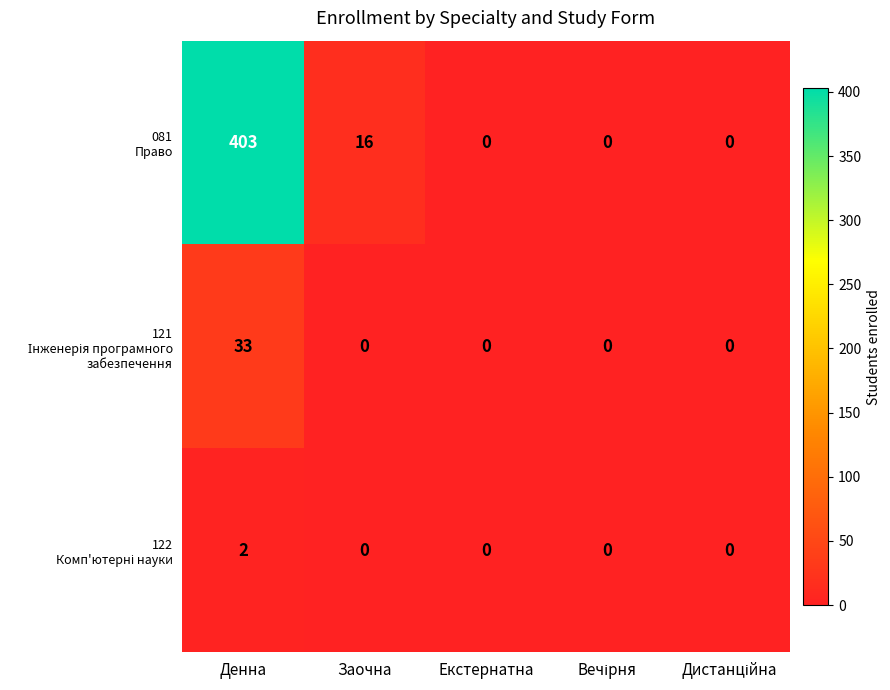

What is the difference between the highest and lowest values at Заочна?

16